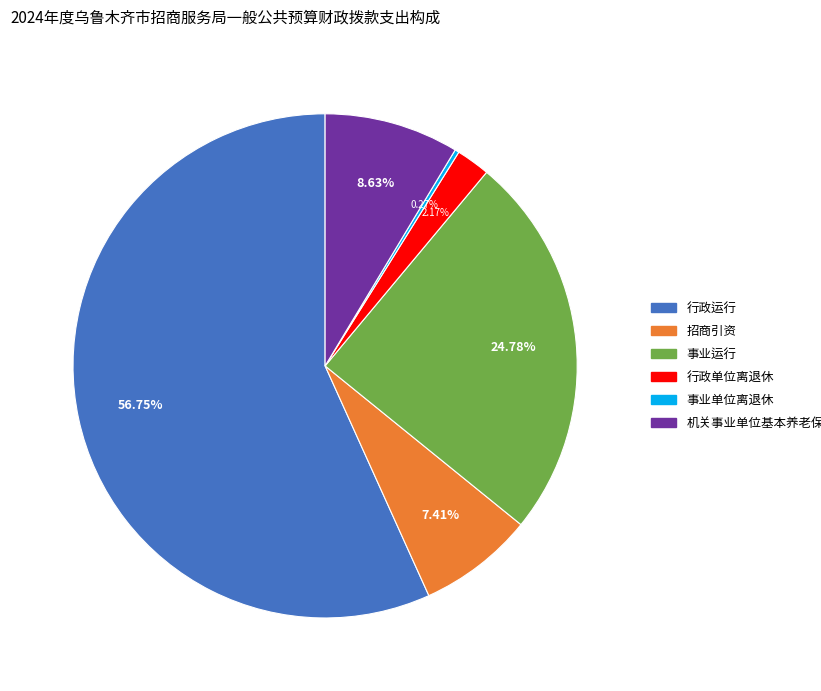

What is the largest slice in the pie chart?

行政运行